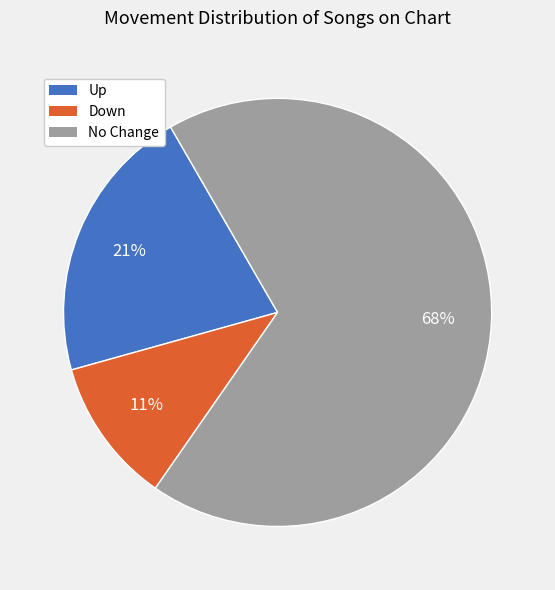

Is there a majority slice in this chart?

Yes